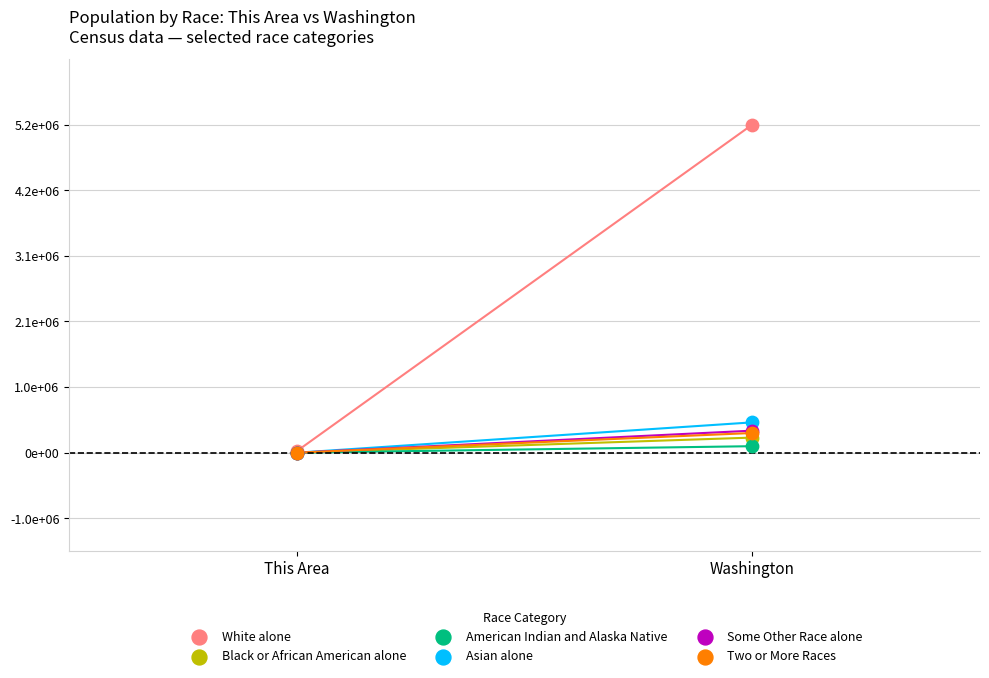

What are all the series names shown in the legend?

White alone, Black or African American alone, American Indian and Alaska Native, Asian alone, Some Other Race alone, Two or More Races